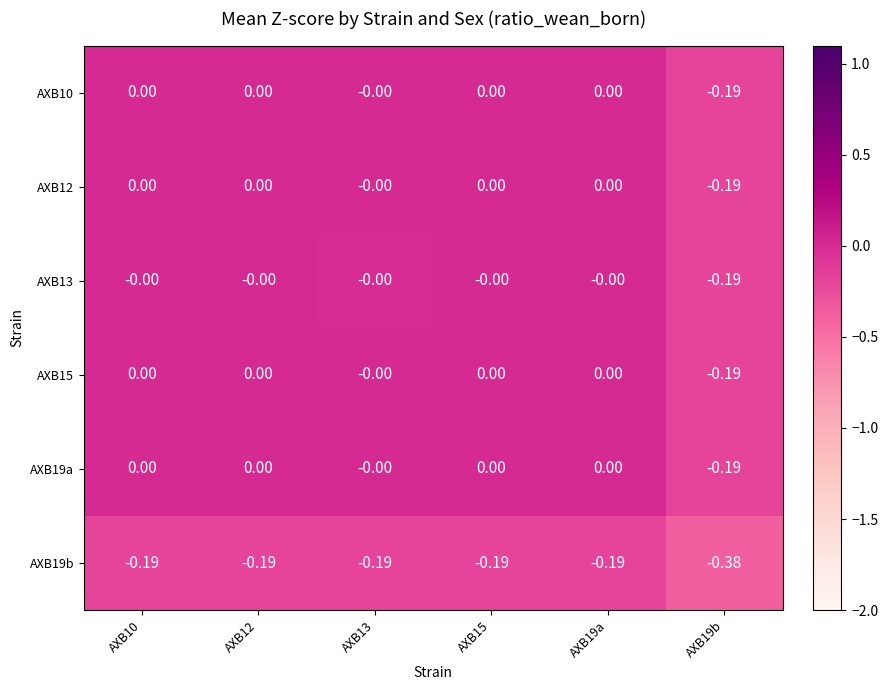

Is the value of AXB19b at AXB15 greater than the value of AXB10 at AXB15?

No